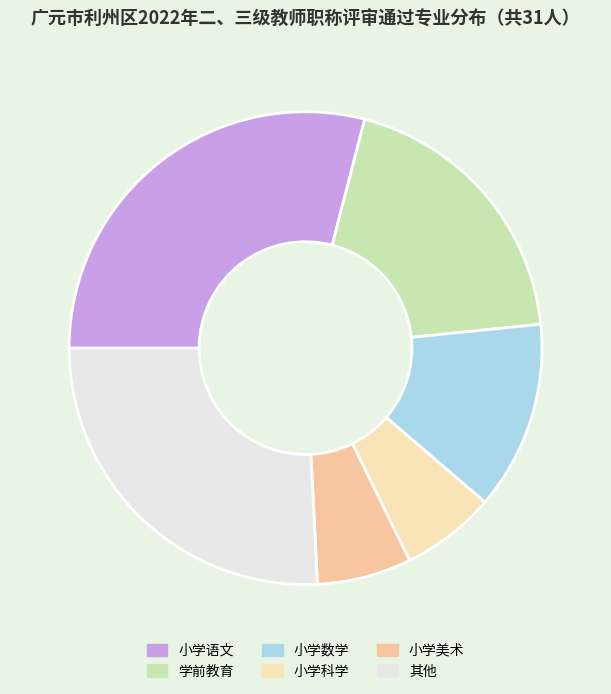

Count the number of slices in the pie.

6